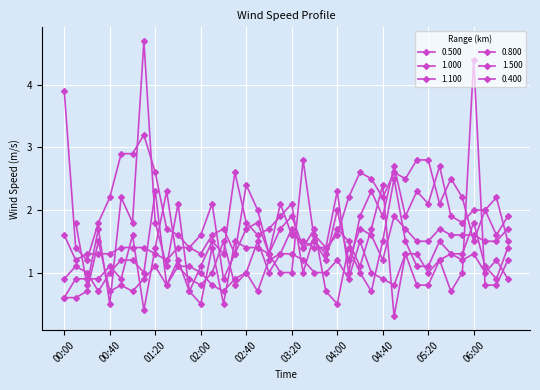

What is the label of the 7th point from the right?

05:30